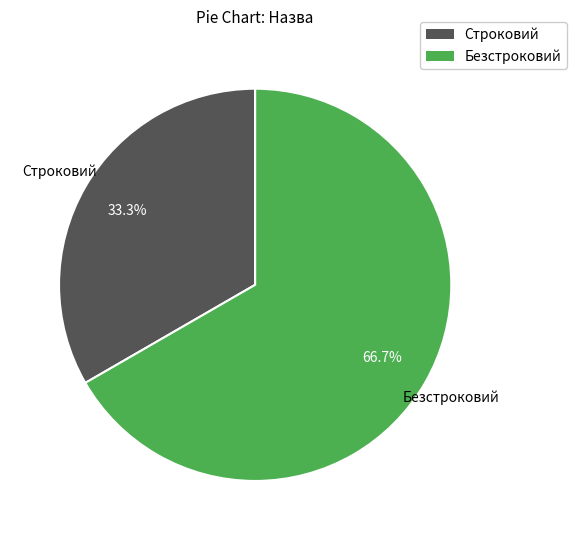

What is the ratio of the value at Строковий to the value at Безстроковий?

0.5